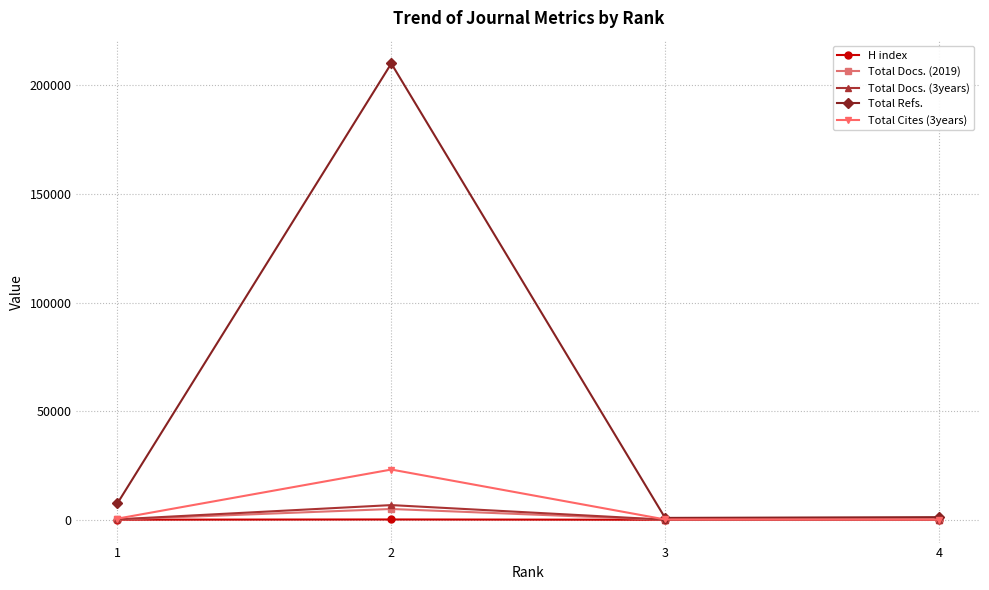

What is the difference between the maximum and minimum values in the Total Refs. series?

209143